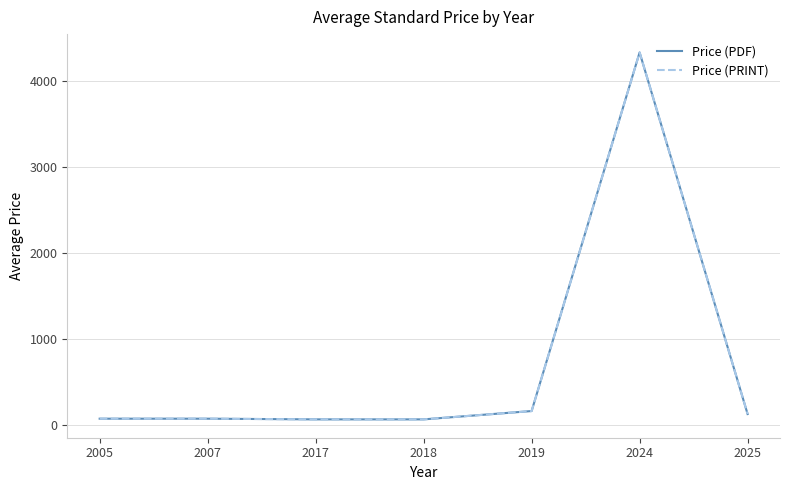

True or false: Price (PRINT) and Price (PDF) cross at least once.

False